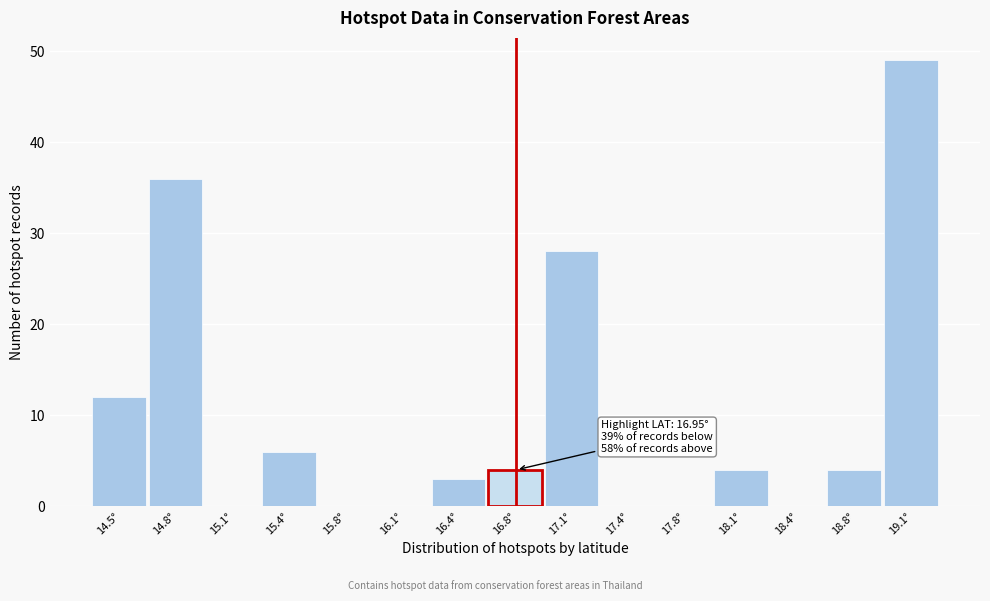

Reading left to right, transcribe all the data shown in this chart.

14.5°=12	14.8°=36	15.1°=0	15.4°=6	15.8°=0	16.1°=0	16.4°=3	16.8°=4	17.1°=28	17.4°=0	17.8°=0	18.1°=4	18.4°=0	18.8°=4	19.1°=49